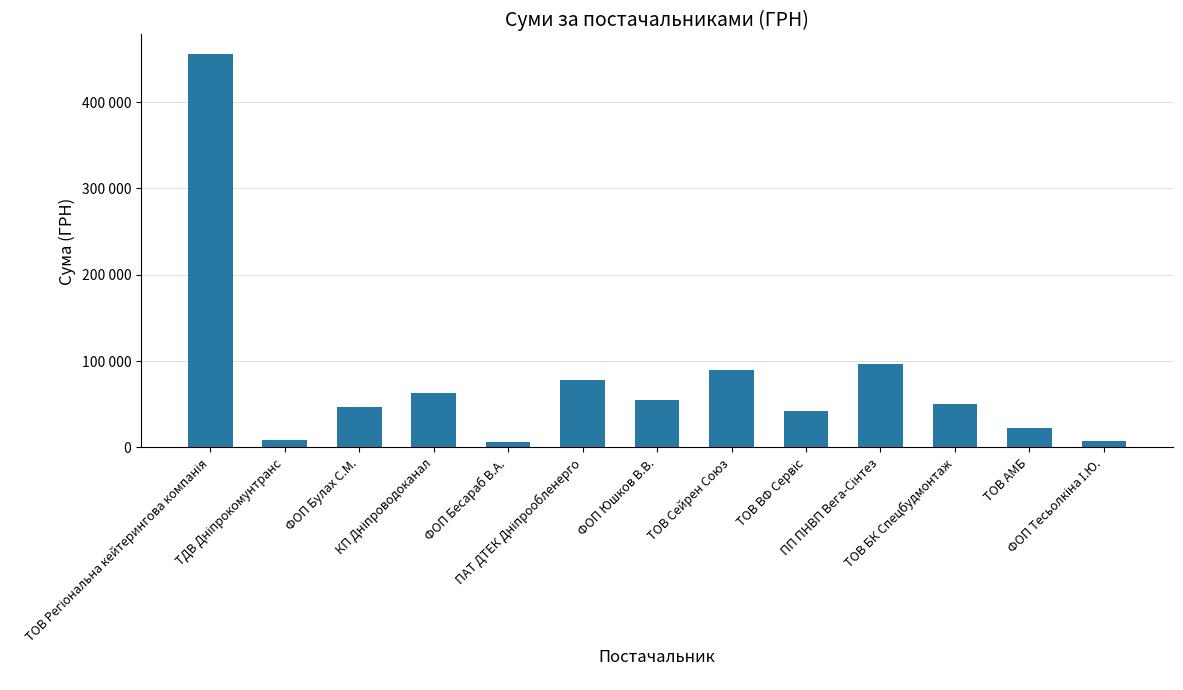

Are the bars grouped side by side (vs. stacked)?

No